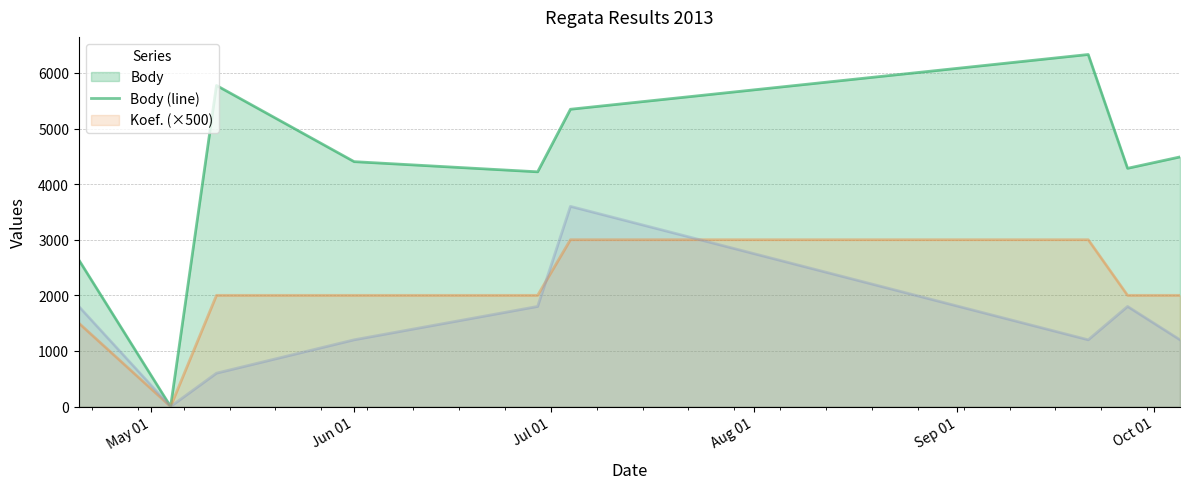

What is the greatest value displayed?

6331